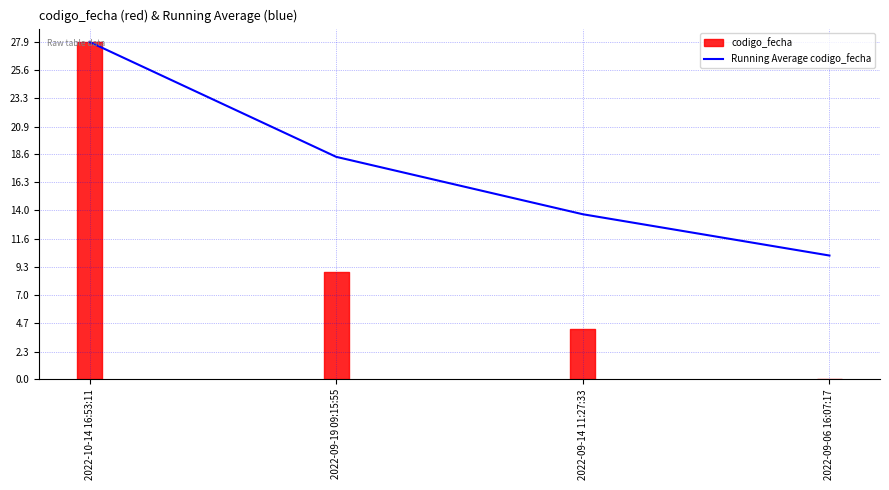

What is the difference between the values at 2022-10-14 16:53:11 and 2022-09-14 11:27:33?

14.2